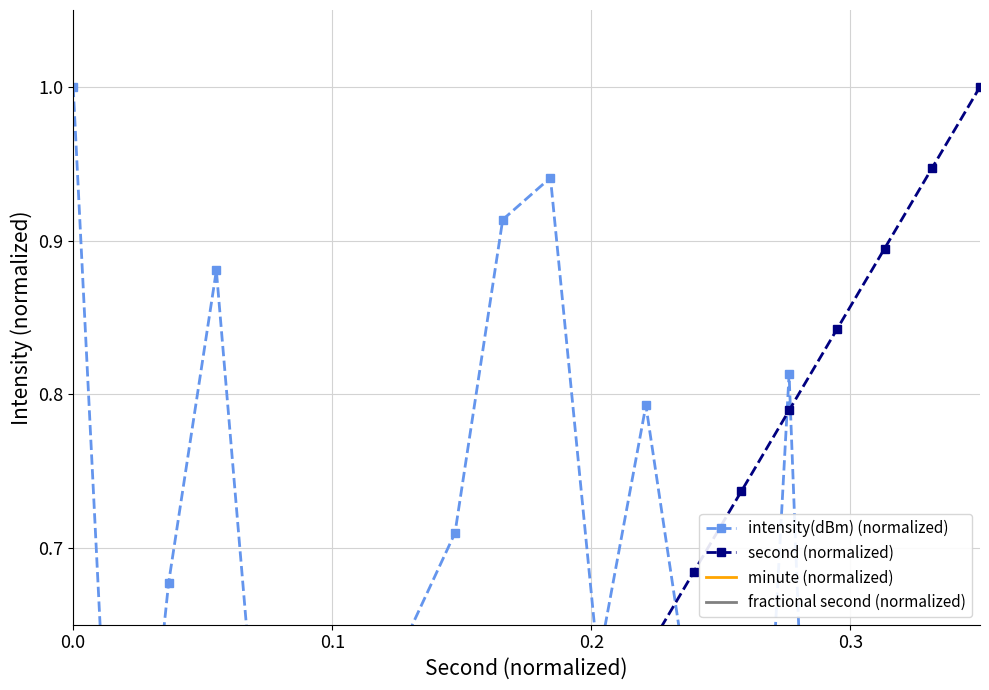

Which series has the largest total across all categories?

intensity(dBm) (normalized)